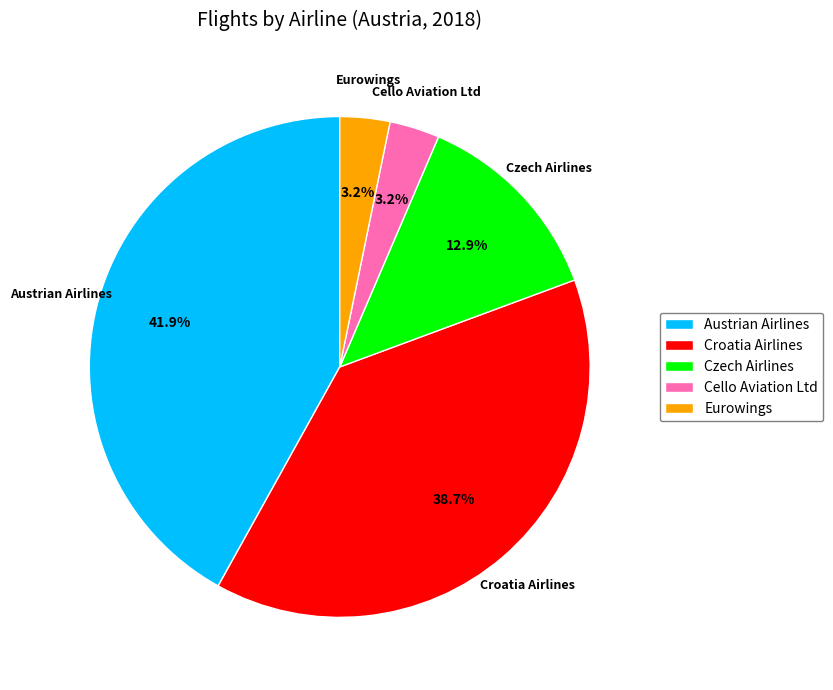

Is Cello Aviation Ltd the majority of the pie?

No